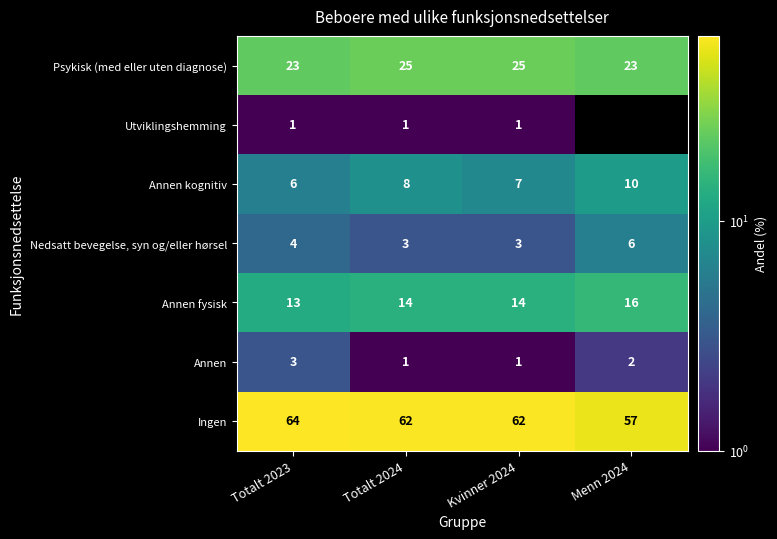

Which category has the highest value in the Nedsatt bevegelse, syn og/eller hørsel series?

Menn 2024